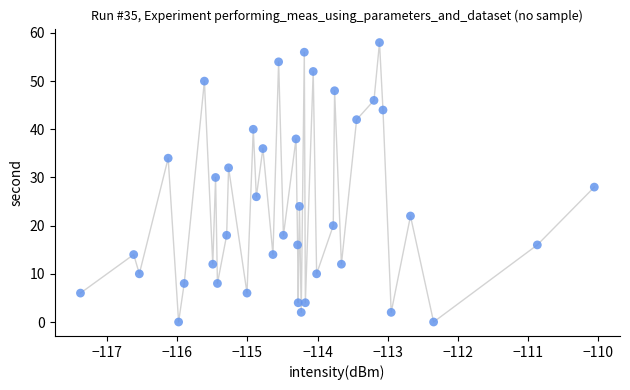

What is the range of Y values (max minus min)?

58